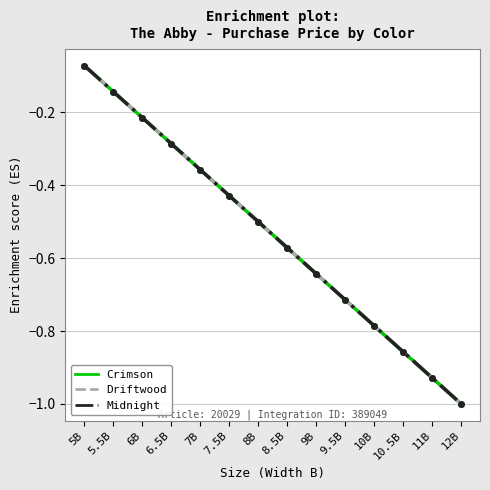

Reading left to right, extract all data points from this chart.

Crimson: -0.1	-0.1	-0.2	-0.3	-0.4	-0.4	-0.5	-0.6	-0.6	-0.7	-0.8	-0.9	-0.9	-1.0
Driftwood: -0.1	-0.1	-0.2	-0.3	-0.4	-0.4	-0.5	-0.6	-0.6	-0.7	-0.8	-0.9	-0.9	-1.0
Midnight: -0.1	-0.1	-0.2	-0.3	-0.4	-0.4	-0.5	-0.6	-0.6	-0.7	-0.8	-0.9	-0.9	-1.0